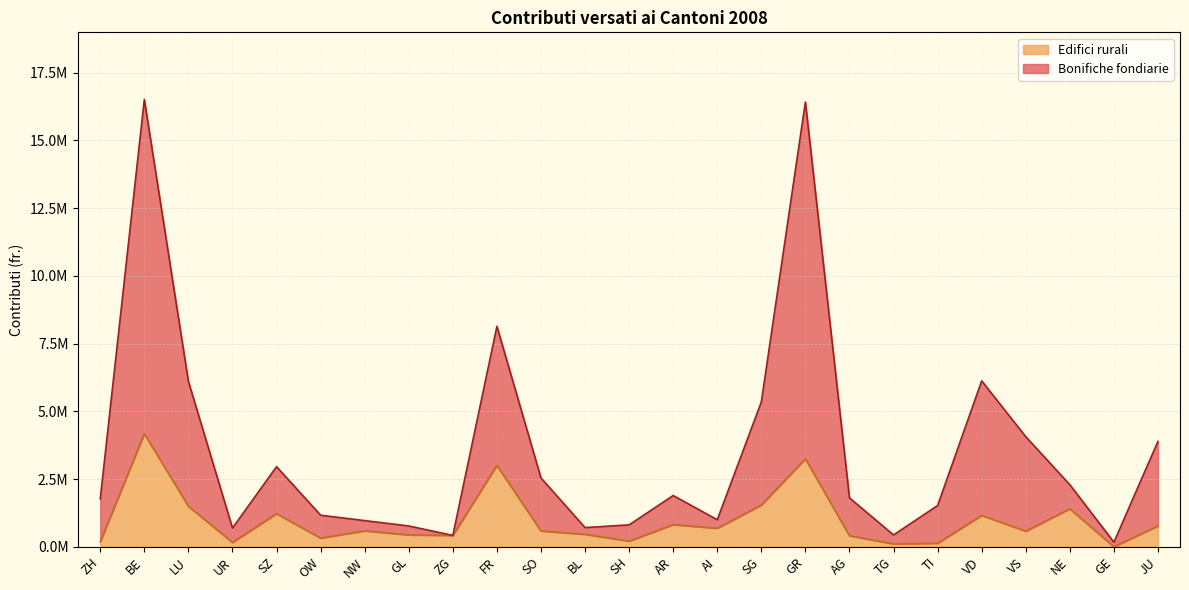

Reading left to right, extract all data points from this chart.

Bonifiche fondiarie: ZH=1767916	BE=16513547	LU=6105117	UR=690936	SZ=2957259	OW=1164792	NW=965289	GL=767233	ZG=418900	FR=8137629	SO=2540037	BL=708122	SH=808537	AR=1891387	AI=997526	SG=5346193	GR=16418538	AG=1804736	TG=435840	TI=1523423	VD=6124054	VS=4063062	NE=2291237	GE=169057	JU=3891300
Edifici rurali: ZH=186400	BE=4174300	LU=1491900	UR=160000	SZ=1220100	OW=319300	NW=588047	GL=437800	ZG=418900	FR=3004300	SO=583500	BL=459900	SH=208300	AR=815800	AI=682730	SG=1540100	GR=3245100	AG=405900	TG=107800	TI=130300	VD=1156400	VS=575900	NE=1402100	GE=0	JU=769251